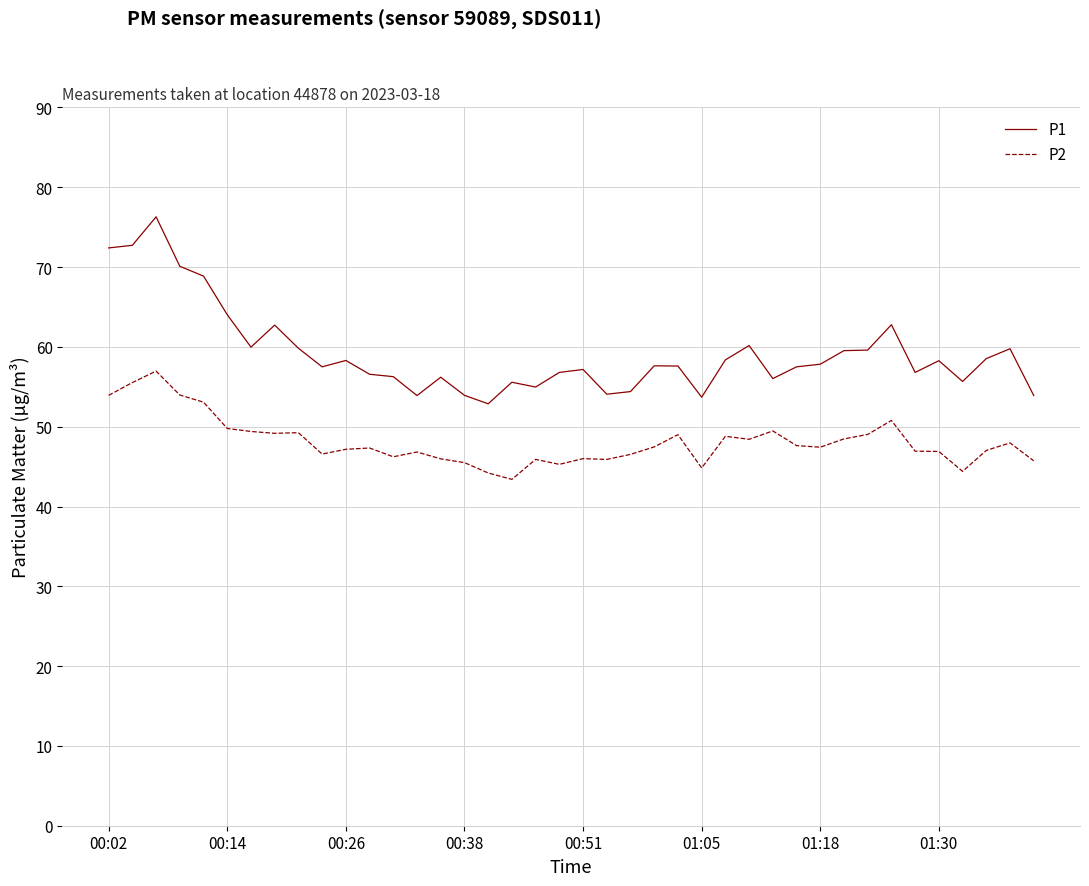

True or false: P1 and P2 cross at least once.

False